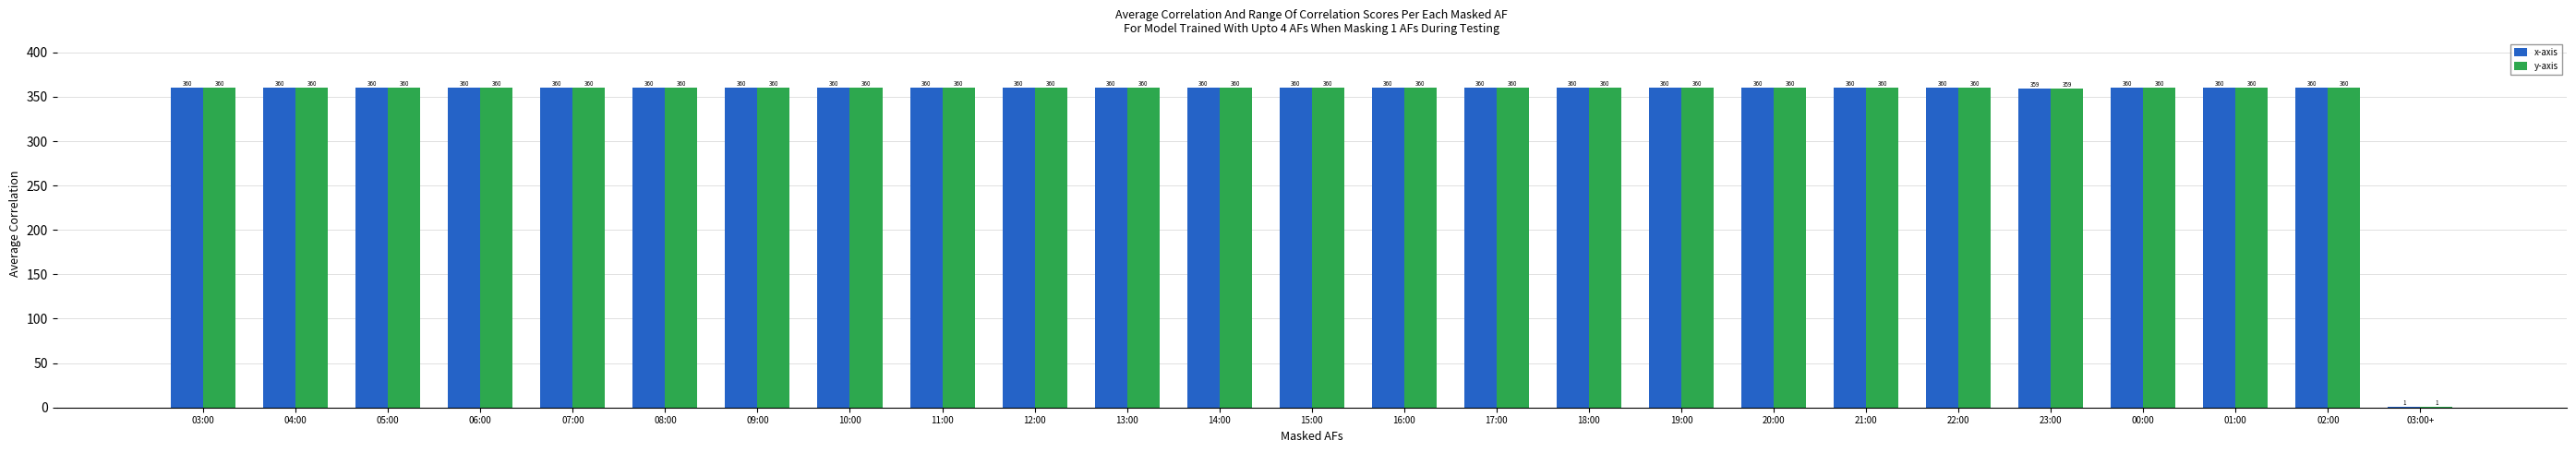

What is the sum of all y-axis values?

8640